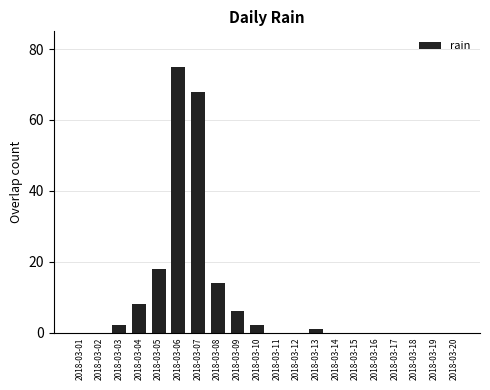

Are the bars horizontal?

No